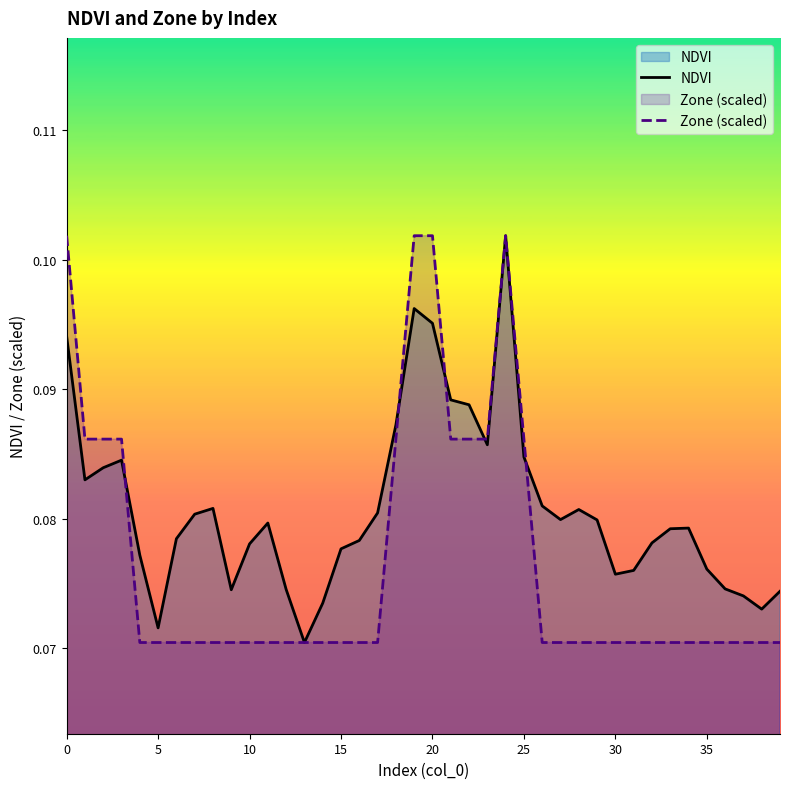

At how many categories does at least one series exceed 0?

40